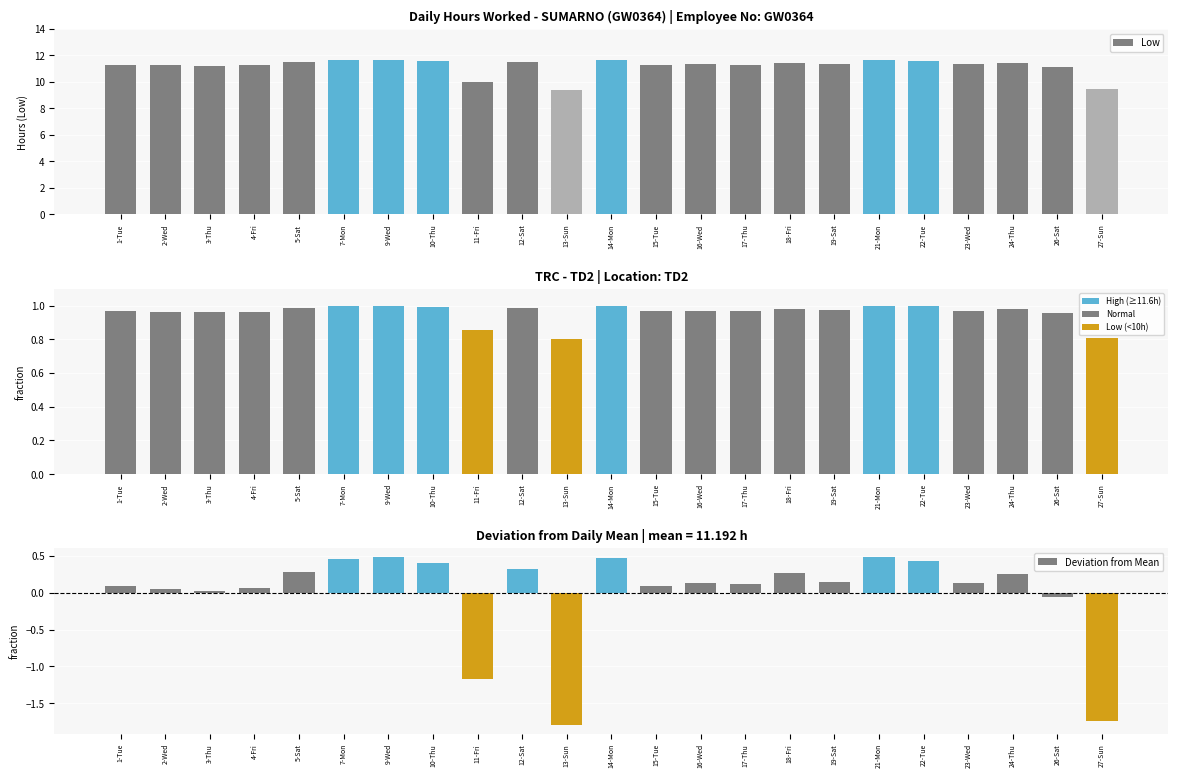

Reading left to right, list all the values displayed in this chart.

Low: 11.3	11.2	11.2	11.3	11.5	11.7	11.7	11.6	10.0	11.5	9.4	11.7	11.3	11.3	11.3	11.5	11.3	11.7	11.6	11.3	11.4	11.1	9.4
Fraction of Max: 1.0	1.0	1.0	1.0	1.0	1.0	1.0	1.0	0.9	1.0	0.8	1.0	1.0	1.0	1.0	1.0	1.0	1.0	1.0	1.0	1.0	1.0	0.8
Deviation from Mean: 0.1	0.1	0.0	0.1	0.3	0.5	0.5	0.4	-1.2	0.3	-1.8	0.5	0.1	0.1	0.1	0.3	0.1	0.5	0.4	0.1	0.3	-0.1	-1.7